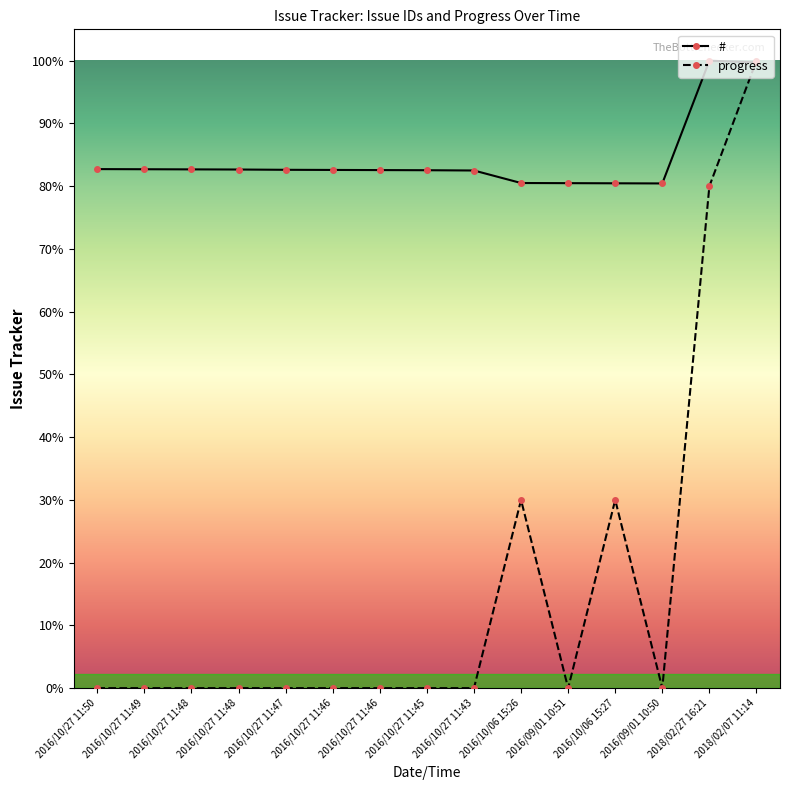

Does the chart have visible grid lines?

No